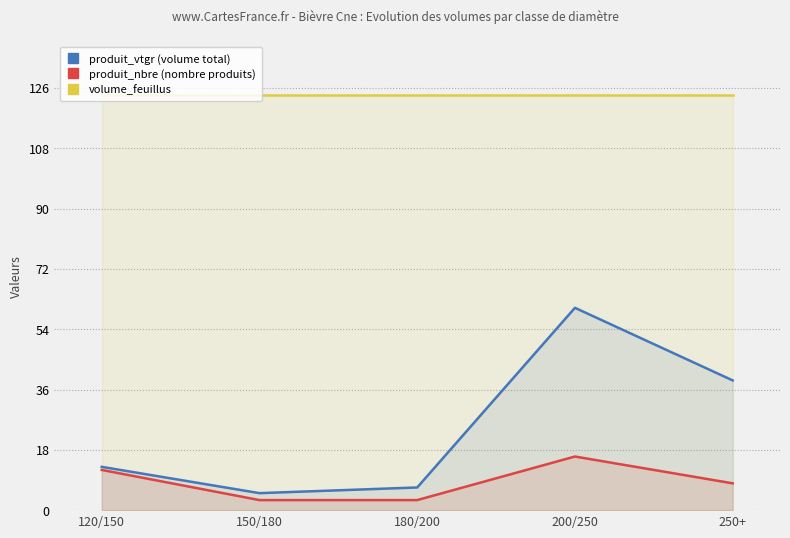

What is the maximum value shown in the chart?

123.8